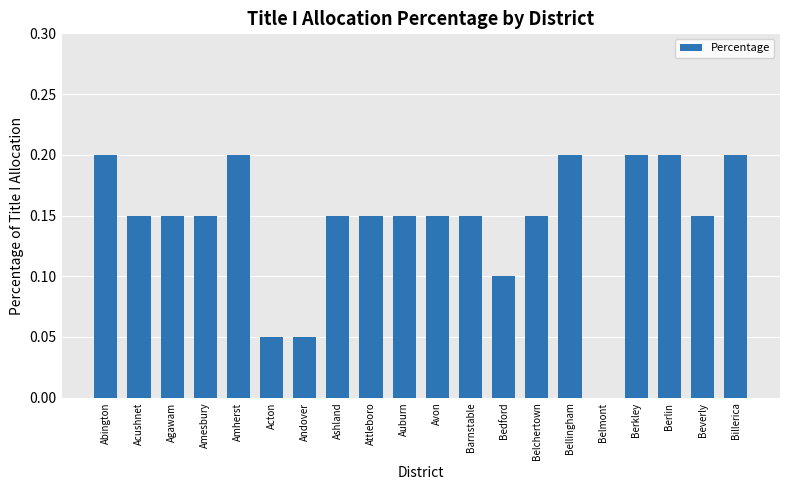

Which has a higher value, Belmont or Ashland?

Ashland